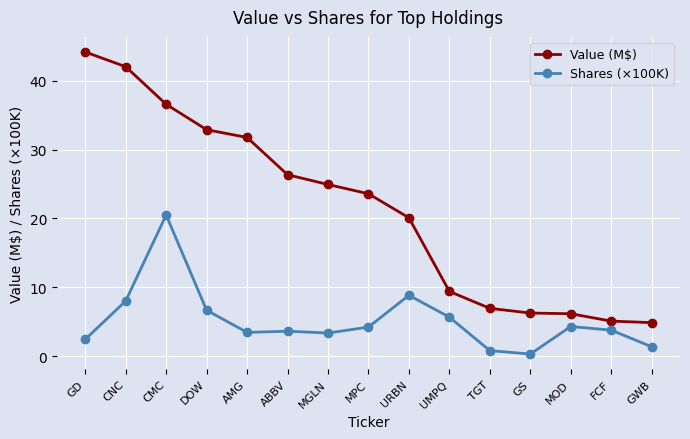

Read the Shares (×100K) value at AMG.

3.4